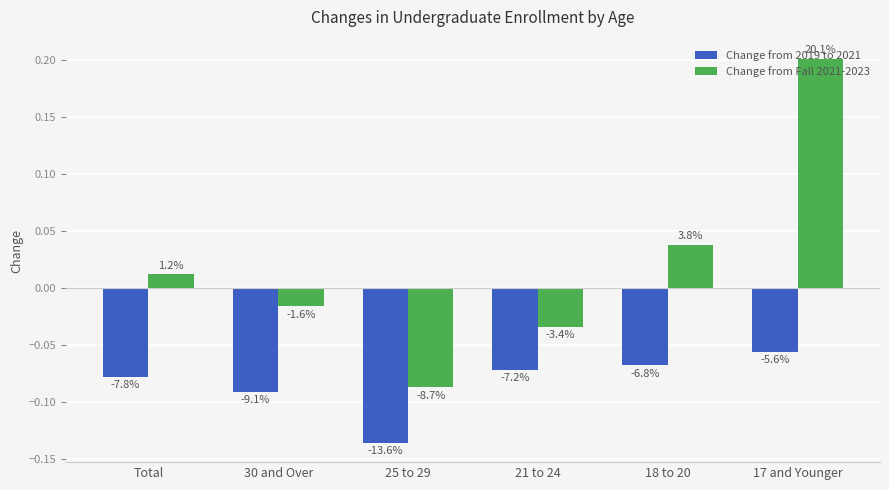

Reading left to right, list all the values displayed in this chart.

Change from 2019 to 2021: Total=-0.1	30 and Over=-0.1	25 to 29=-0.1	21 to 24=-0.1	18 to 20=-0.1	17 and Younger=-0.1
Change from Fall 2021-2023: Total=0.0	30 and Over=-0.0	25 to 29=-0.1	21 to 24=-0.0	18 to 20=0.0	17 and Younger=0.2